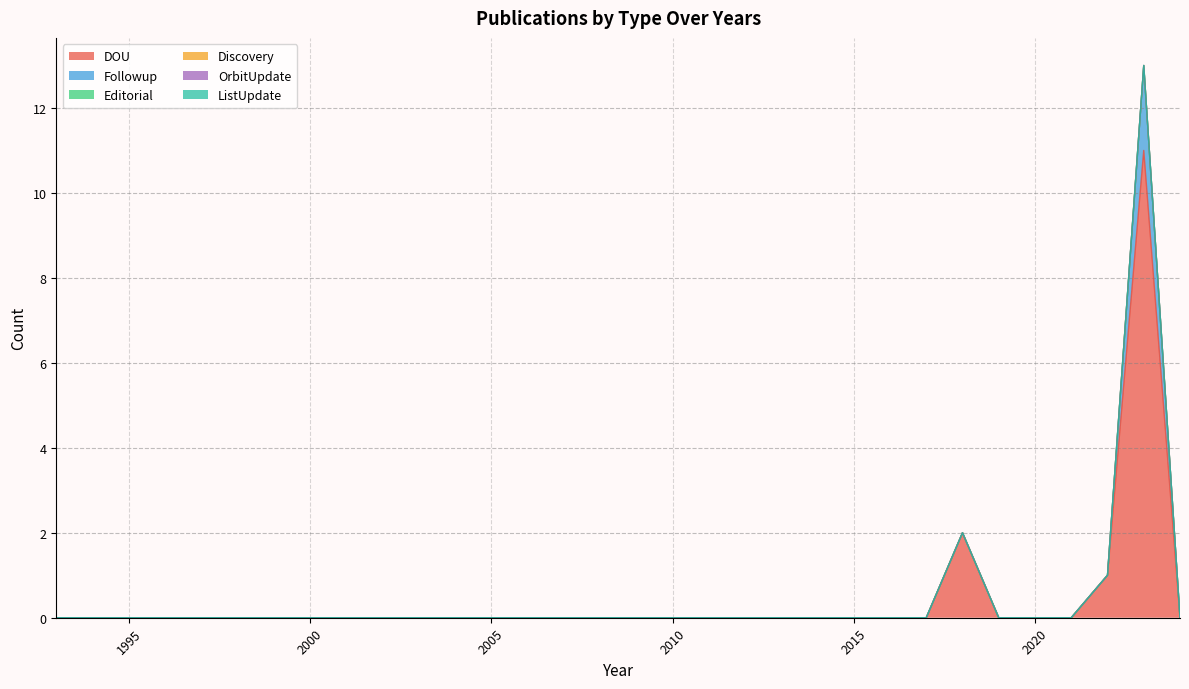

What is the sum of all DOU values?

14